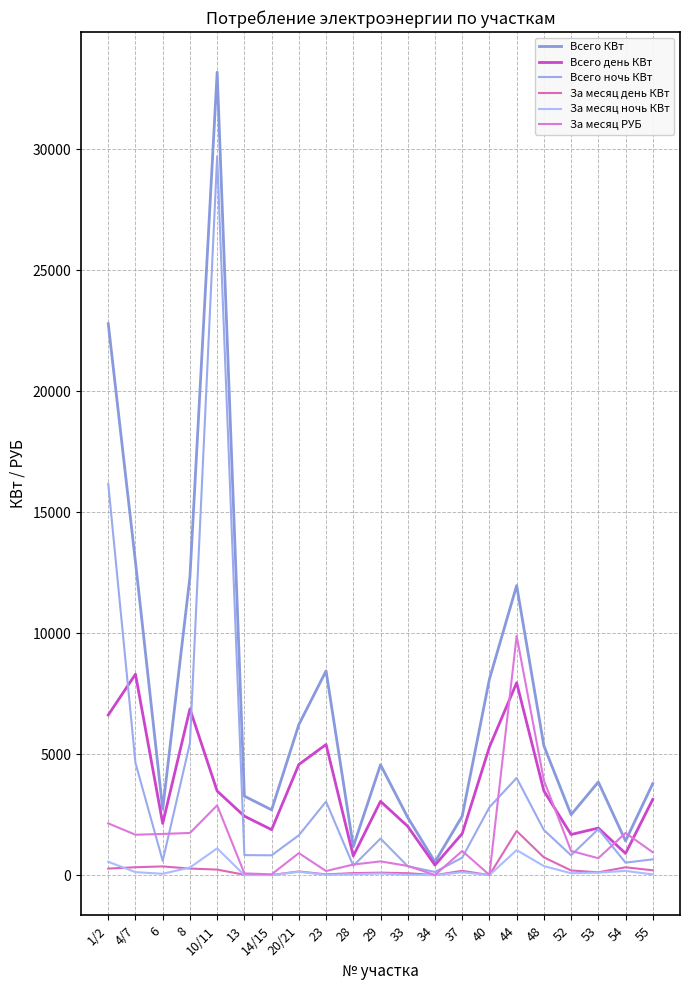

The value of За месяц РУБ at 23 is 169.9. True or false?

True